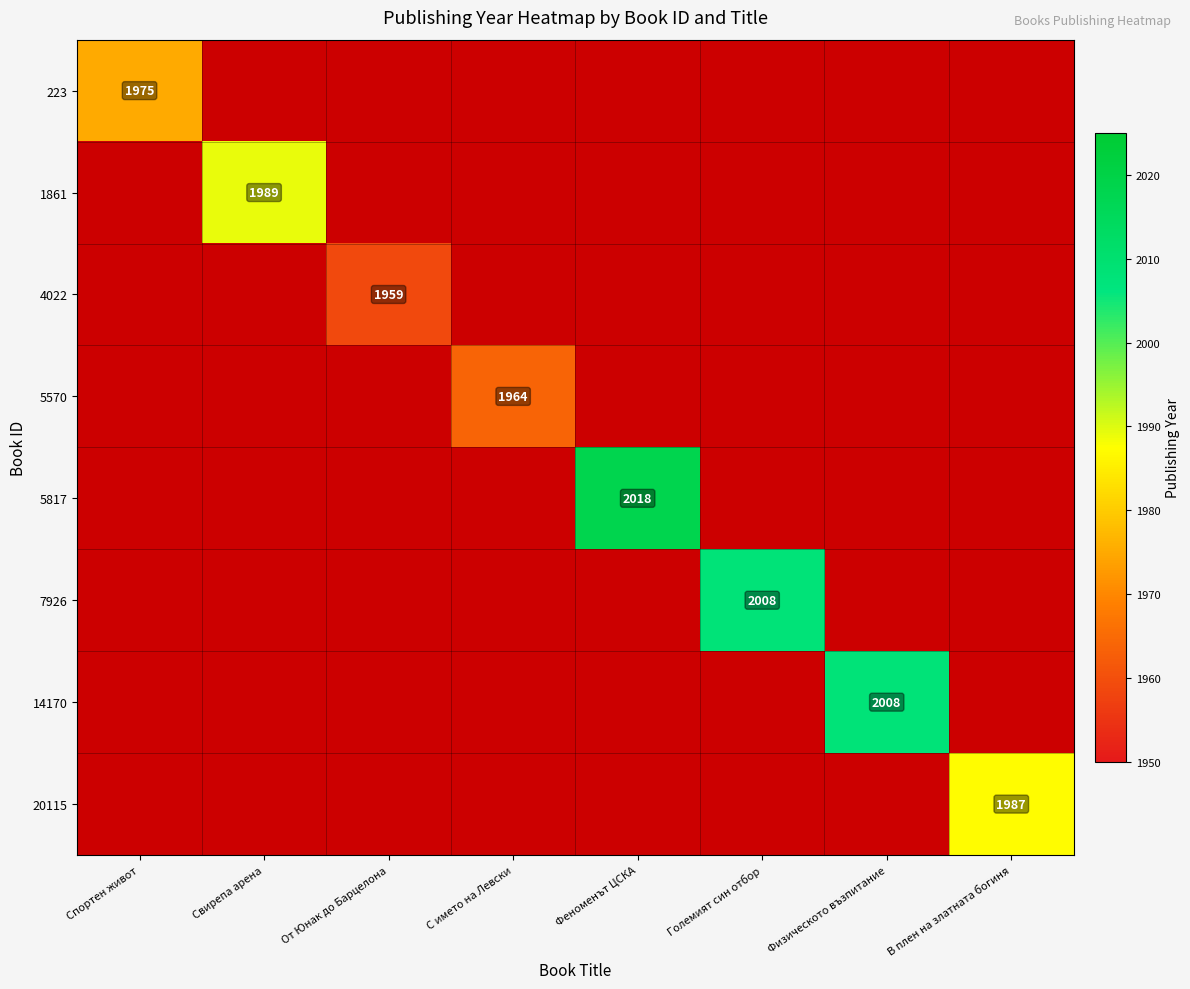

How many categories are shown in the chart?

8